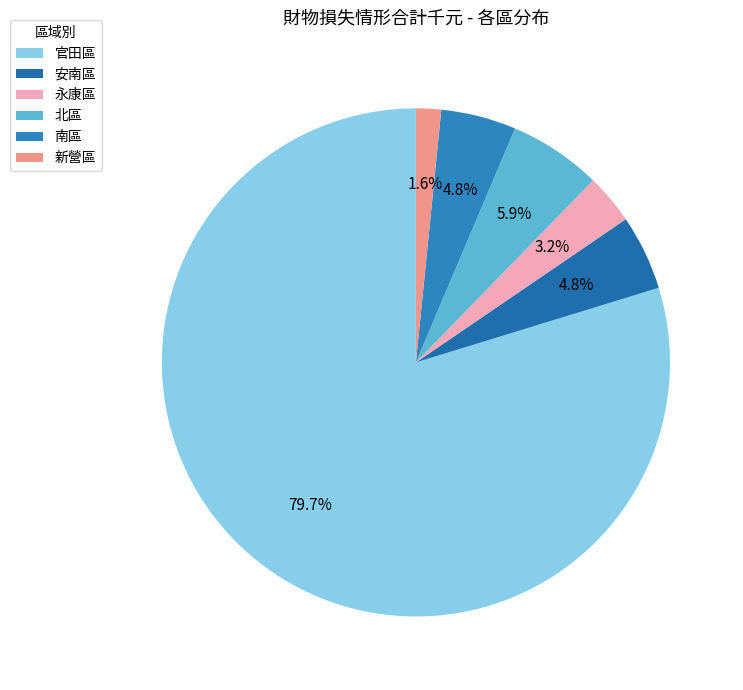

To the nearest percent, what is the average slice percentage?

17%